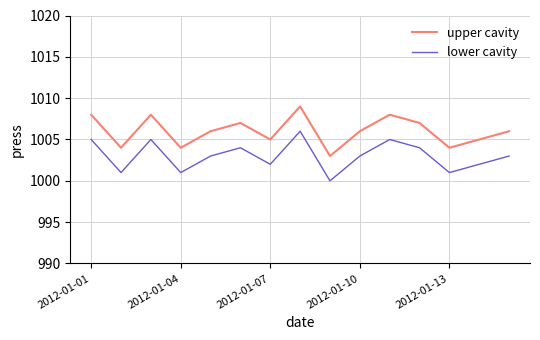

Which series has the largest total across all categories?

upper cavity